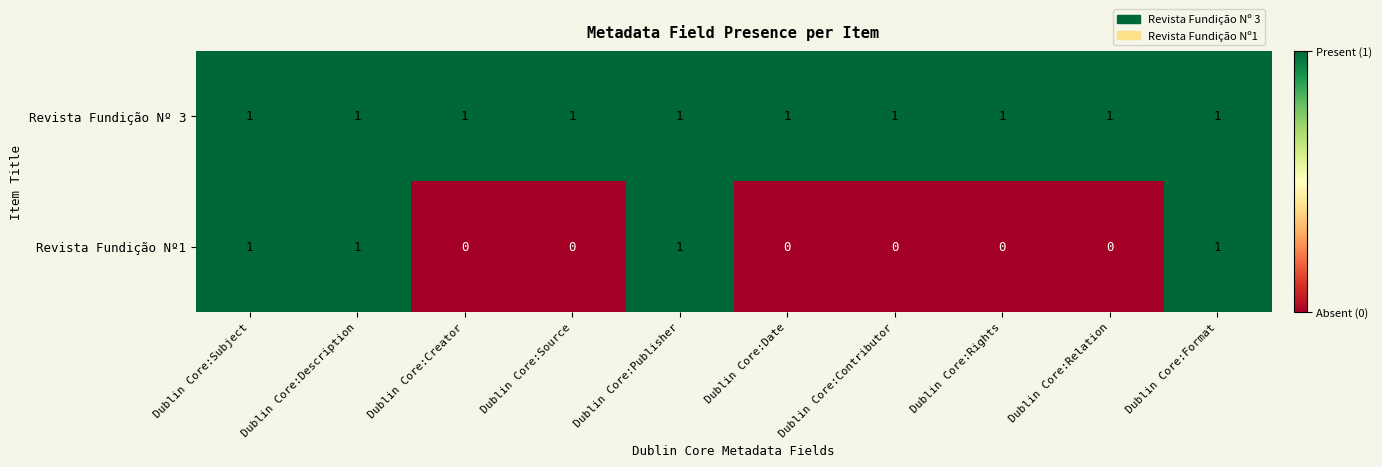

List the series in order of their overall mean, highest first.

Revista Fundição Nº 3, Revista Fundição Nº1